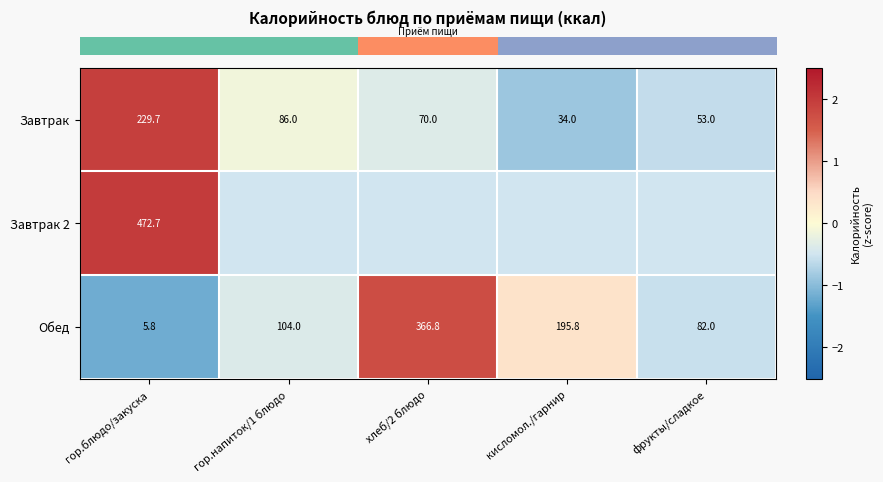

Which series has the largest range (max minus min)?

row_2